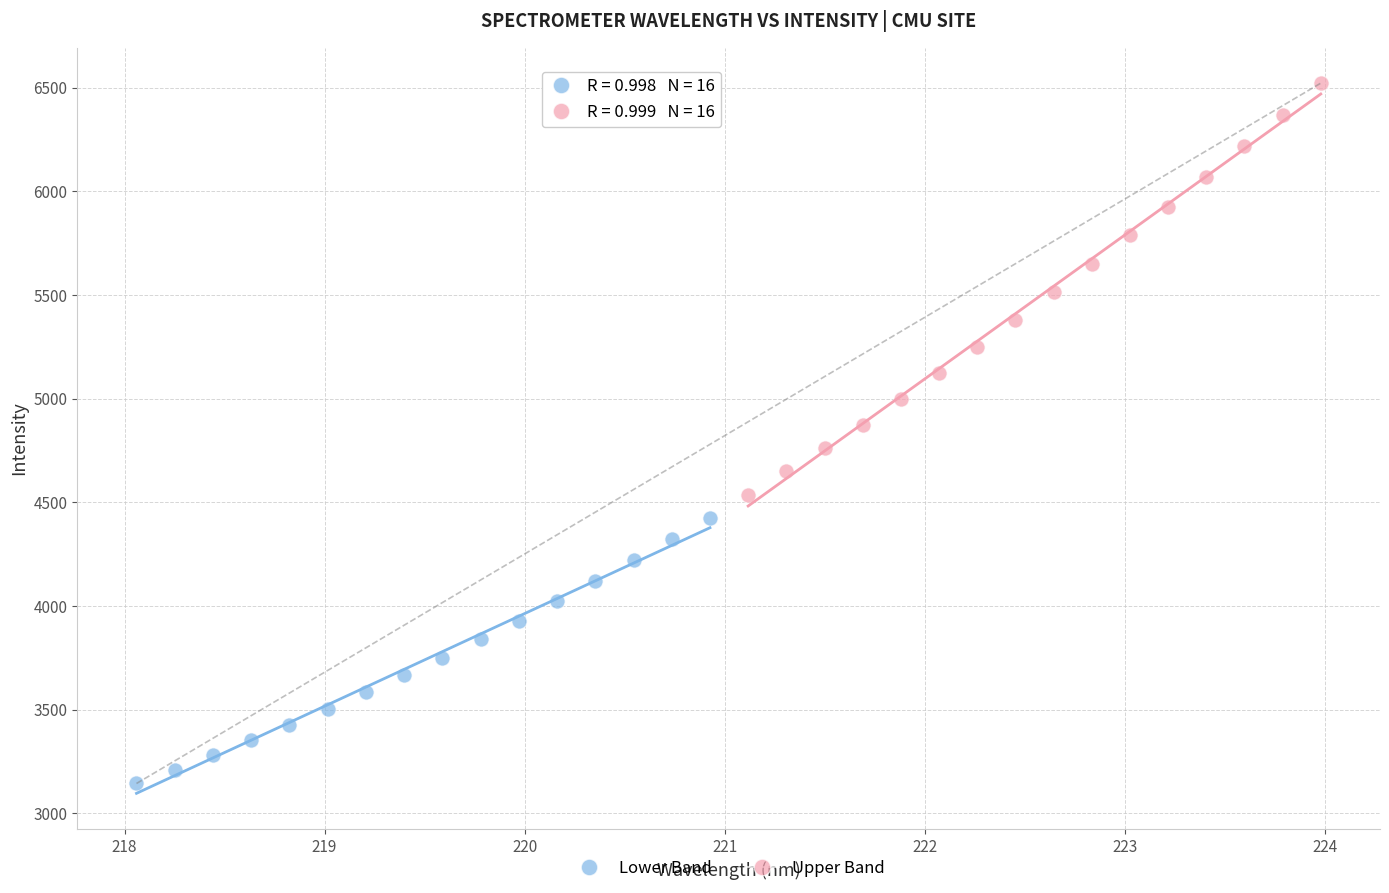

Which series reaches the maximum Y coordinate?

Upper Band